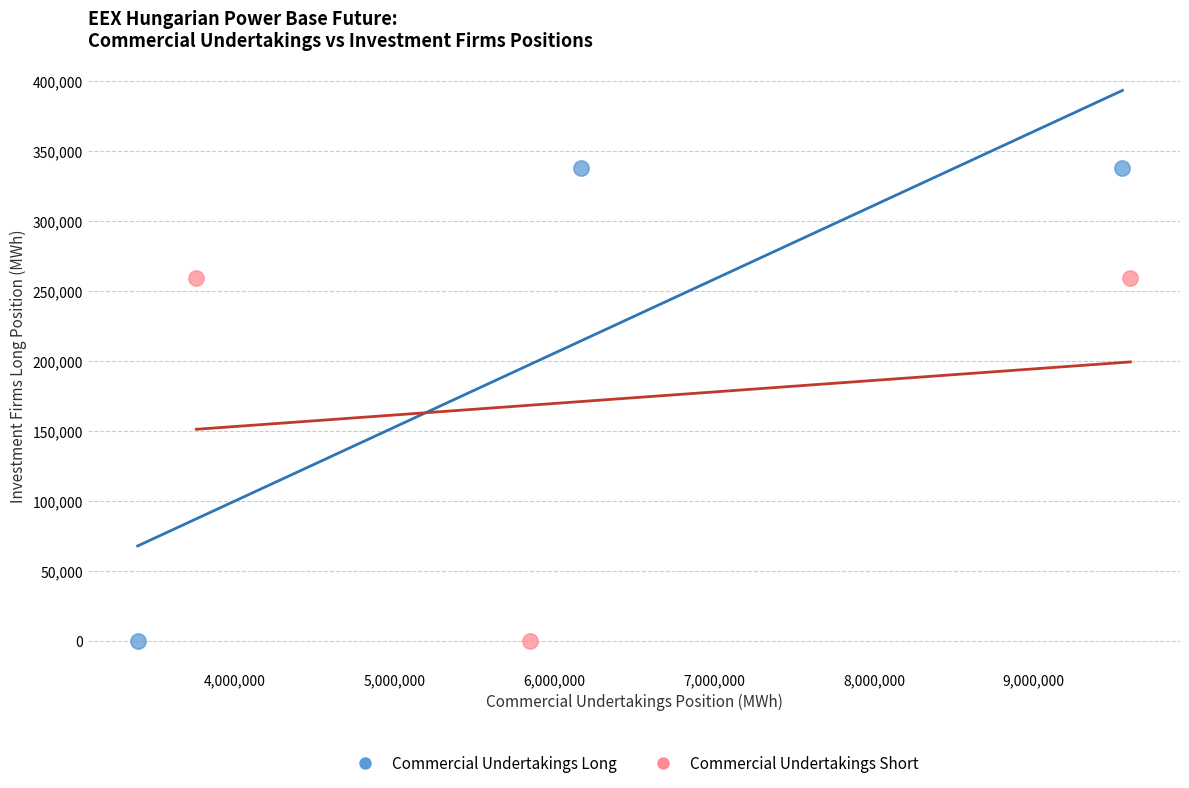

Which series contains the highest Y value?

Commercial Undertakings Long